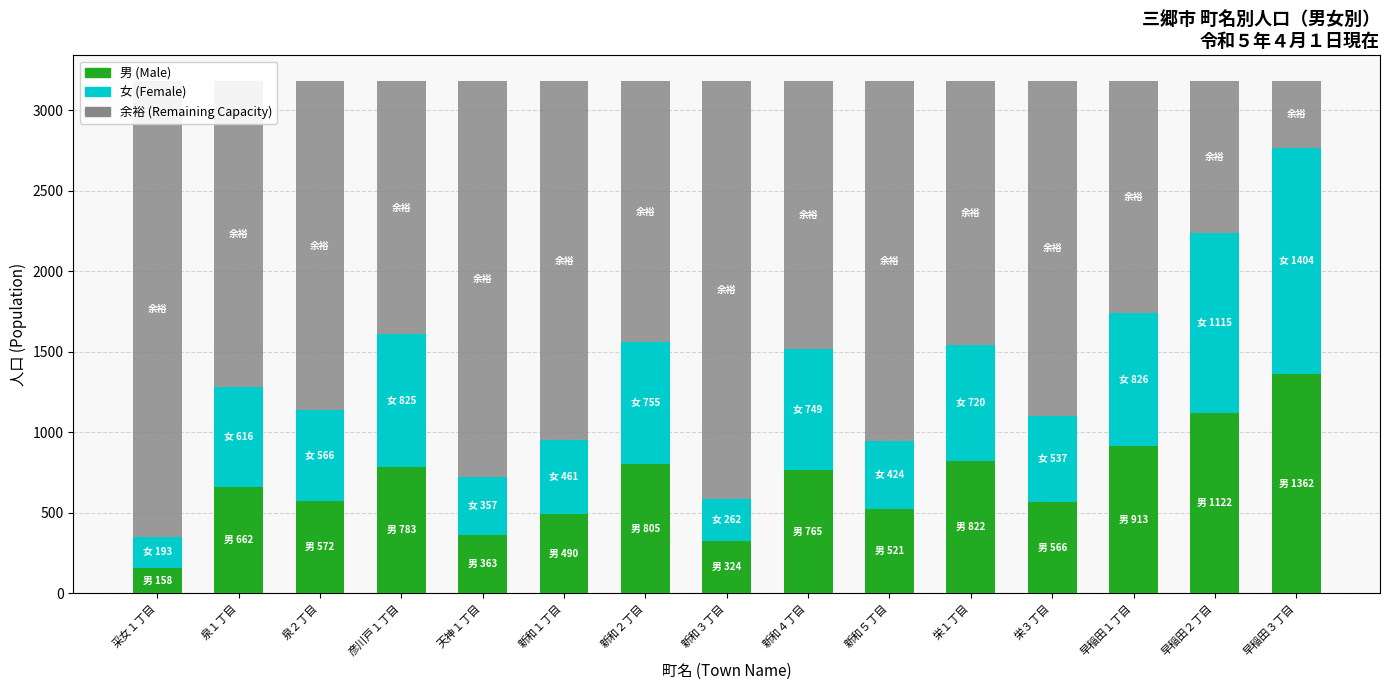

Is it true that 女 (Female) equals 179.6 at 新和５丁目?

False